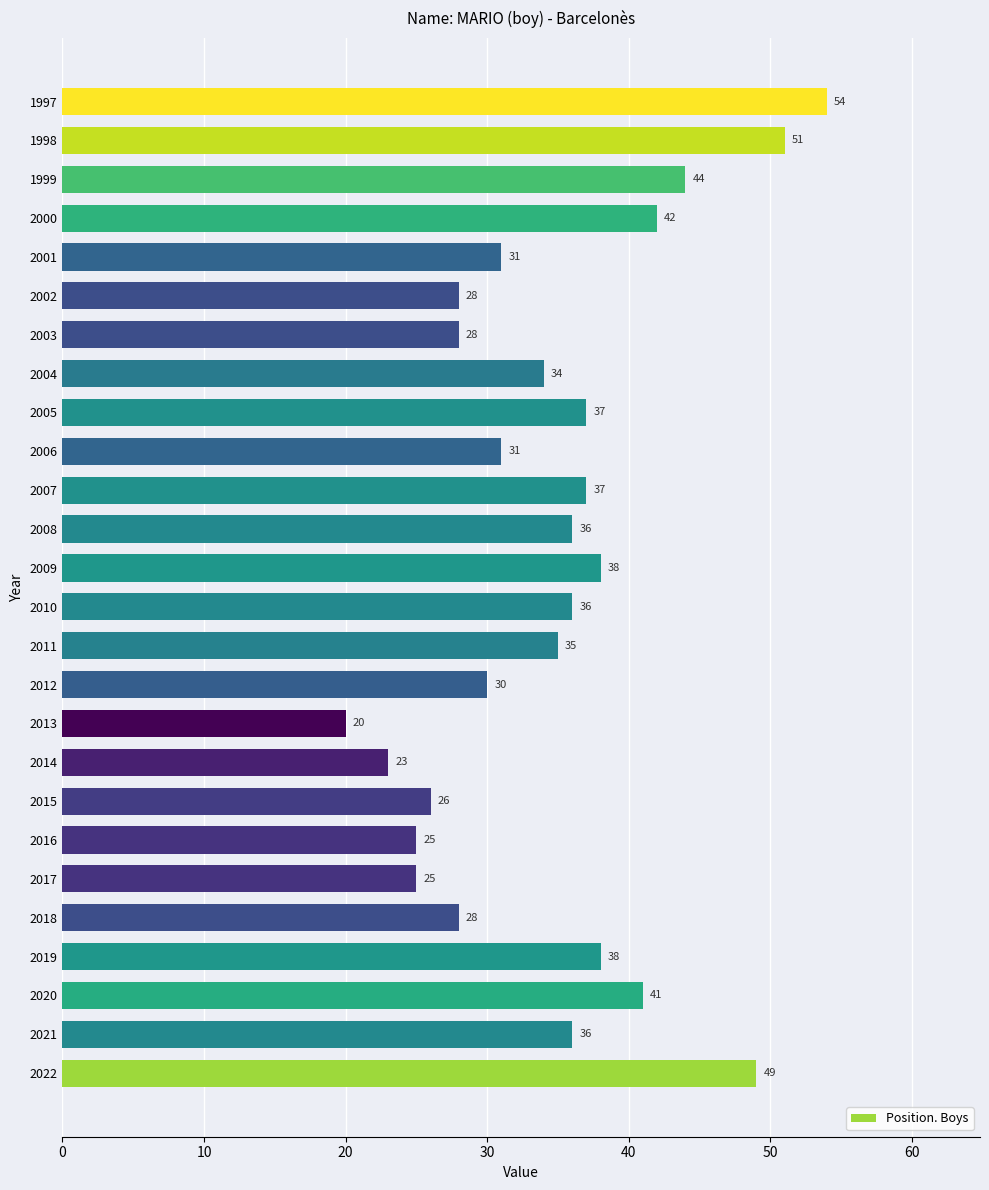

Which has a higher value, 2019 or 2014?

2019